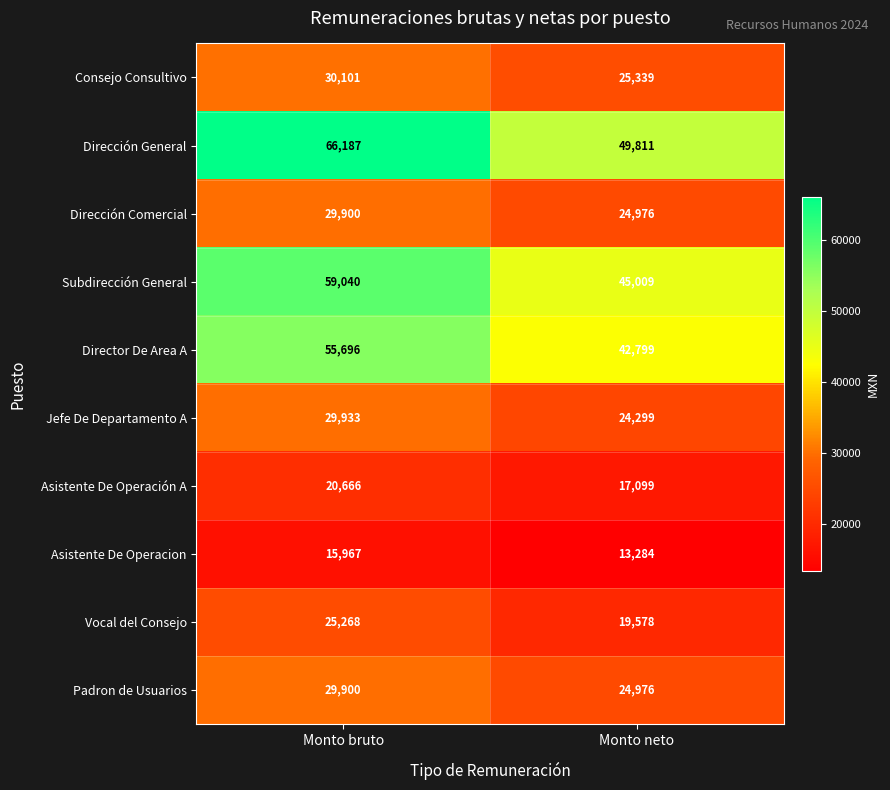

At which category is the sum across all series the highest?

Monto bruto